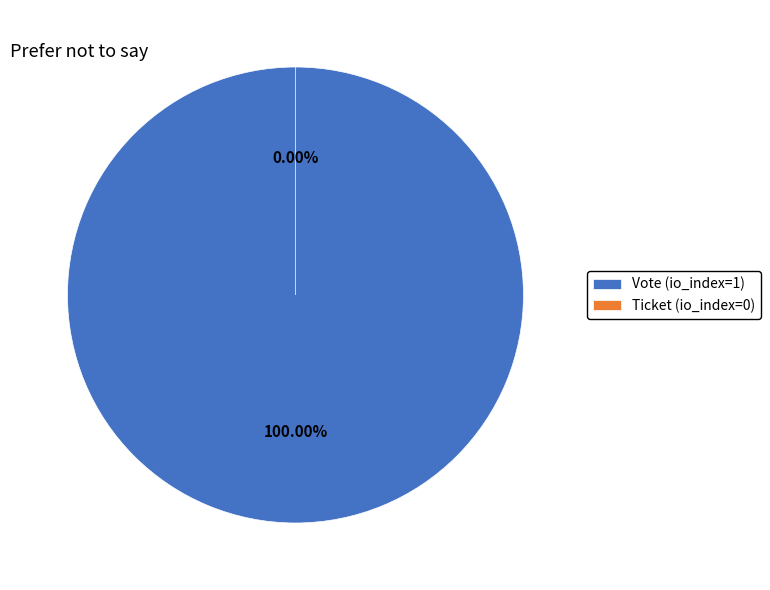

What is the change in value from Vote (io_index=1) to Ticket (io_index=0)?

-1